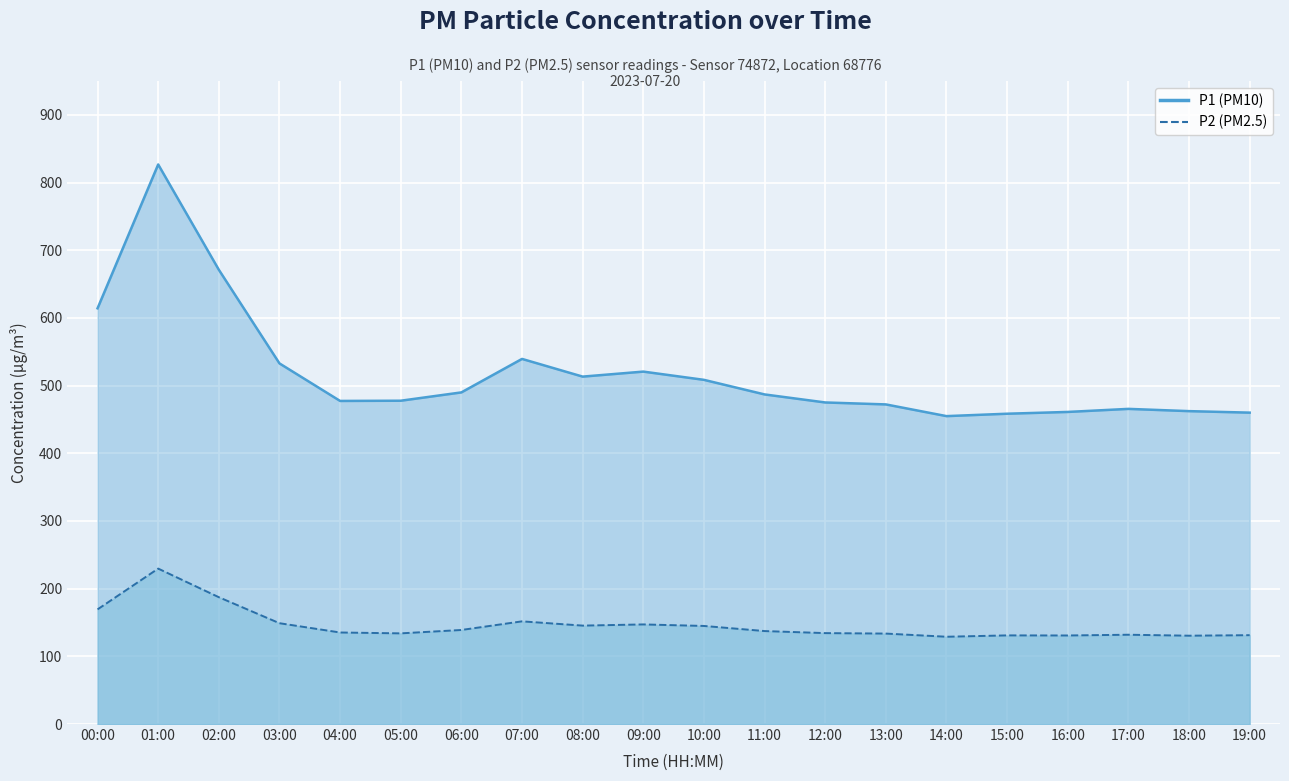

Which category has the highest value across all series?

01:00